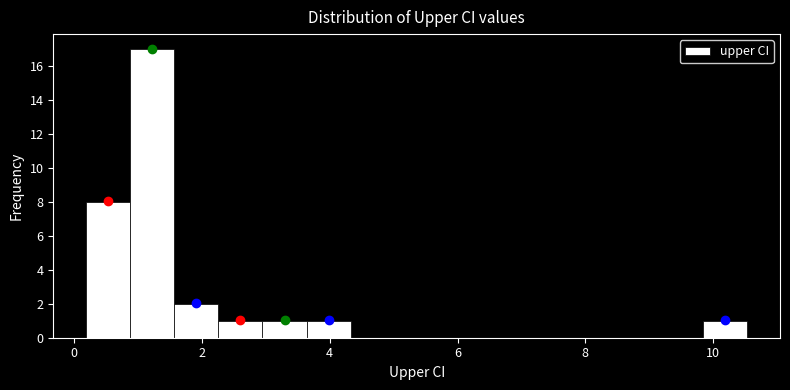

Read against the x-axis, roughly where is the centre of the tallest bar?

1.2